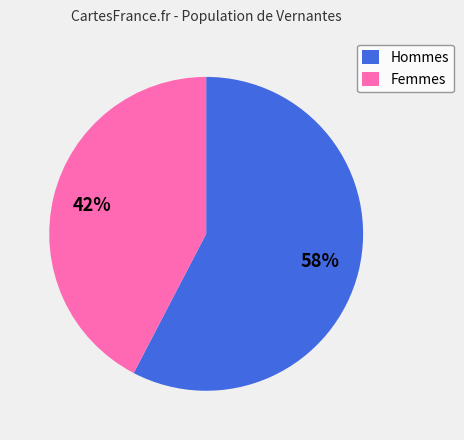

Count the number of slices in the pie.

2